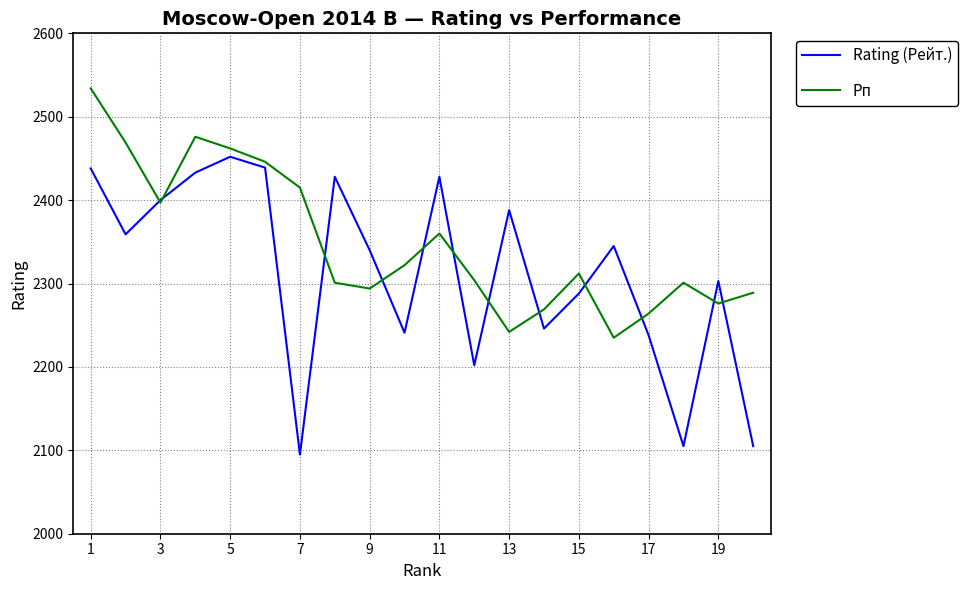

Count the number of data series in this chart.

2